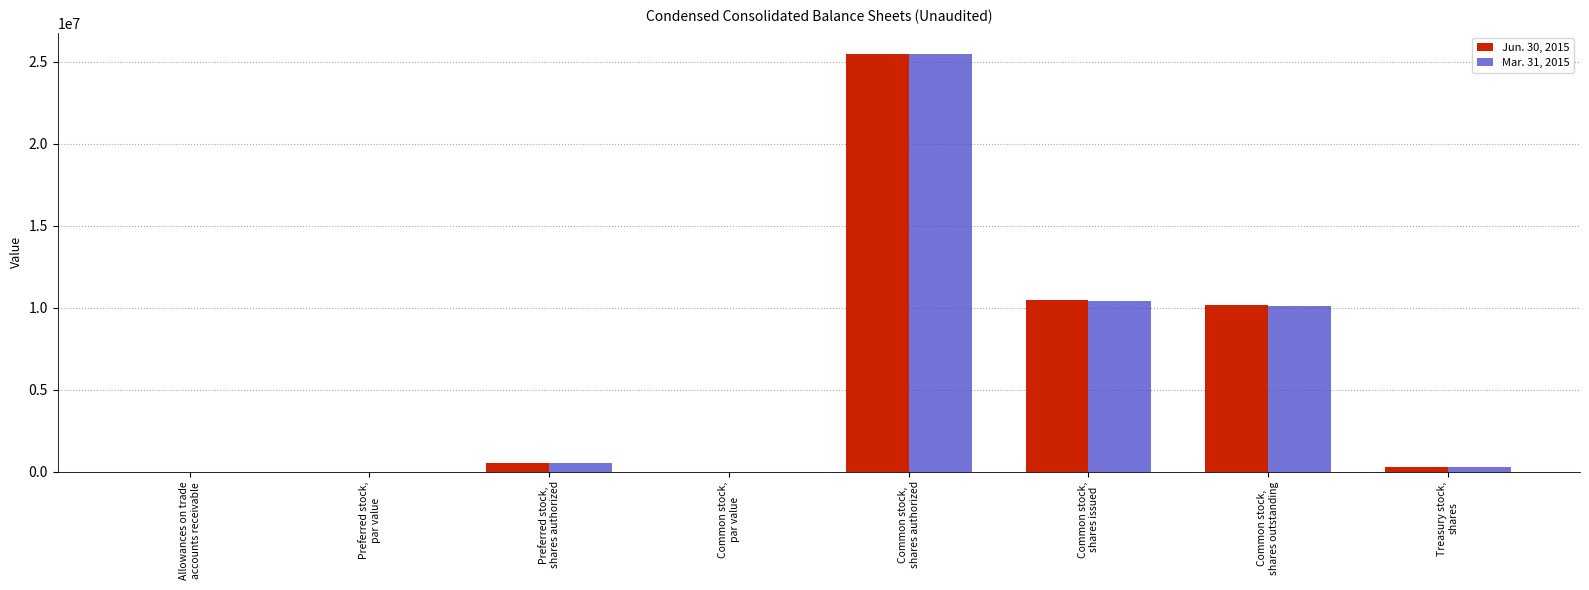

What is the total value across all series at Common stock,
shares issued?

20902000.0